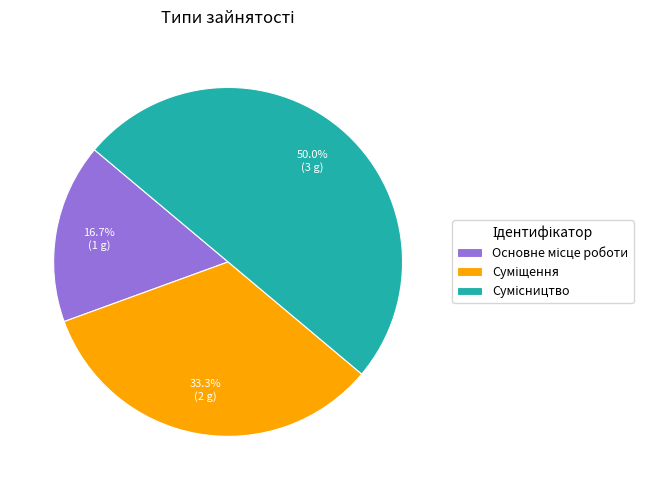

Count the number of slices in the pie.

3